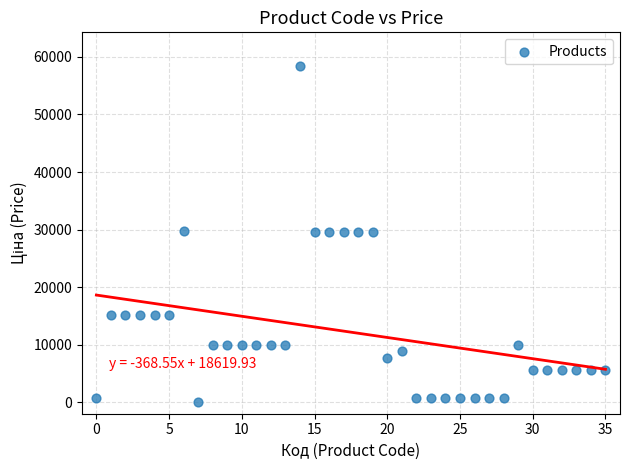

What is the range of Y values (max minus min)?

58394.5